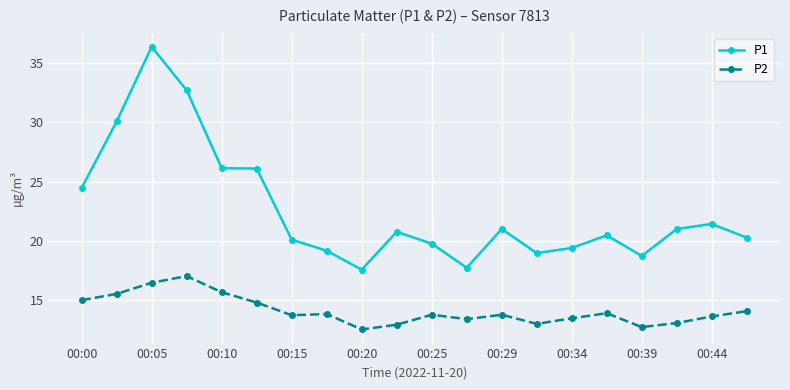

List the series in order of their peak value, highest first.

P1, P2